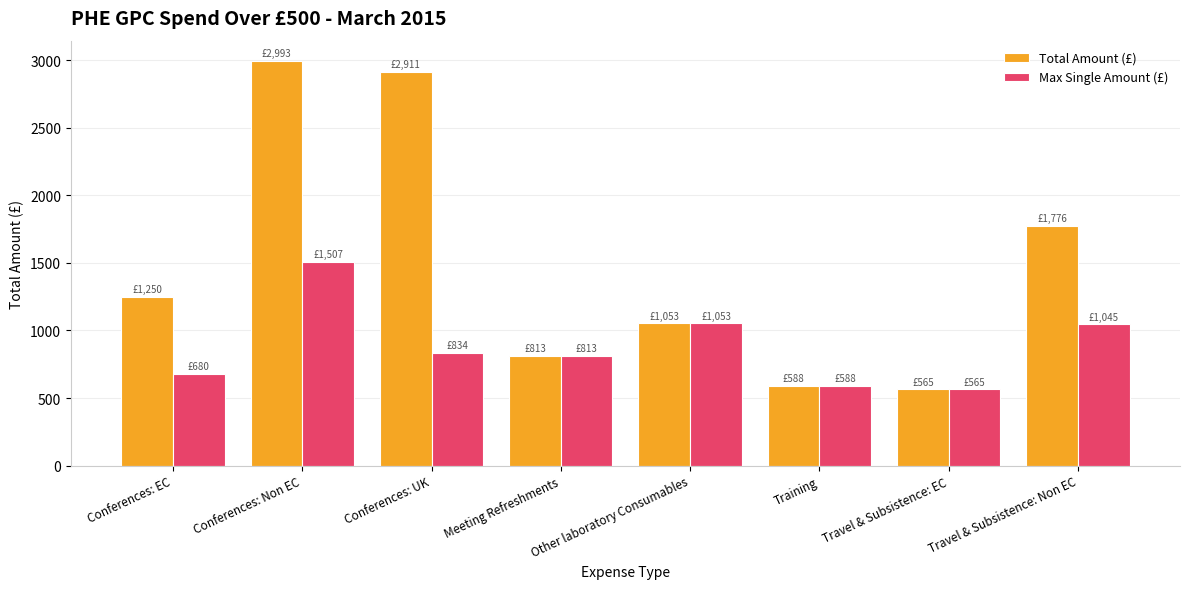

Is it true that Max Single Amount (£) equals 302.0 at Conferences: EC?

False